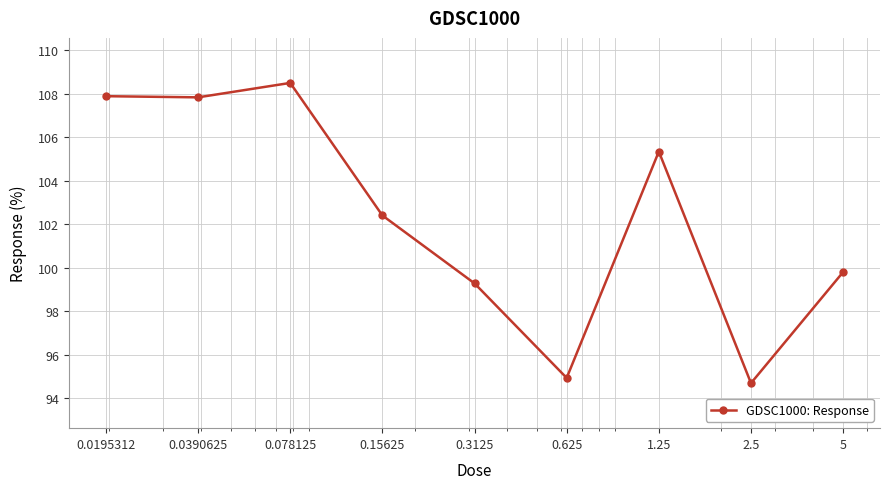

What is the smallest value displayed?

94.7